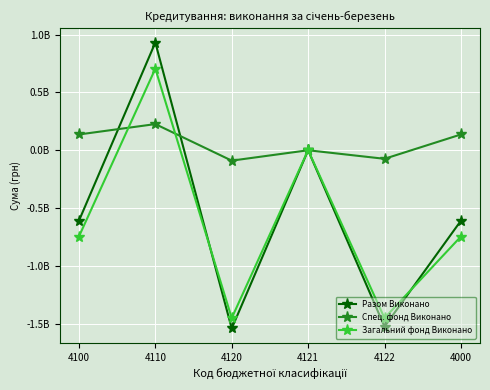

Is this an area chart (filled region under the line)?

No